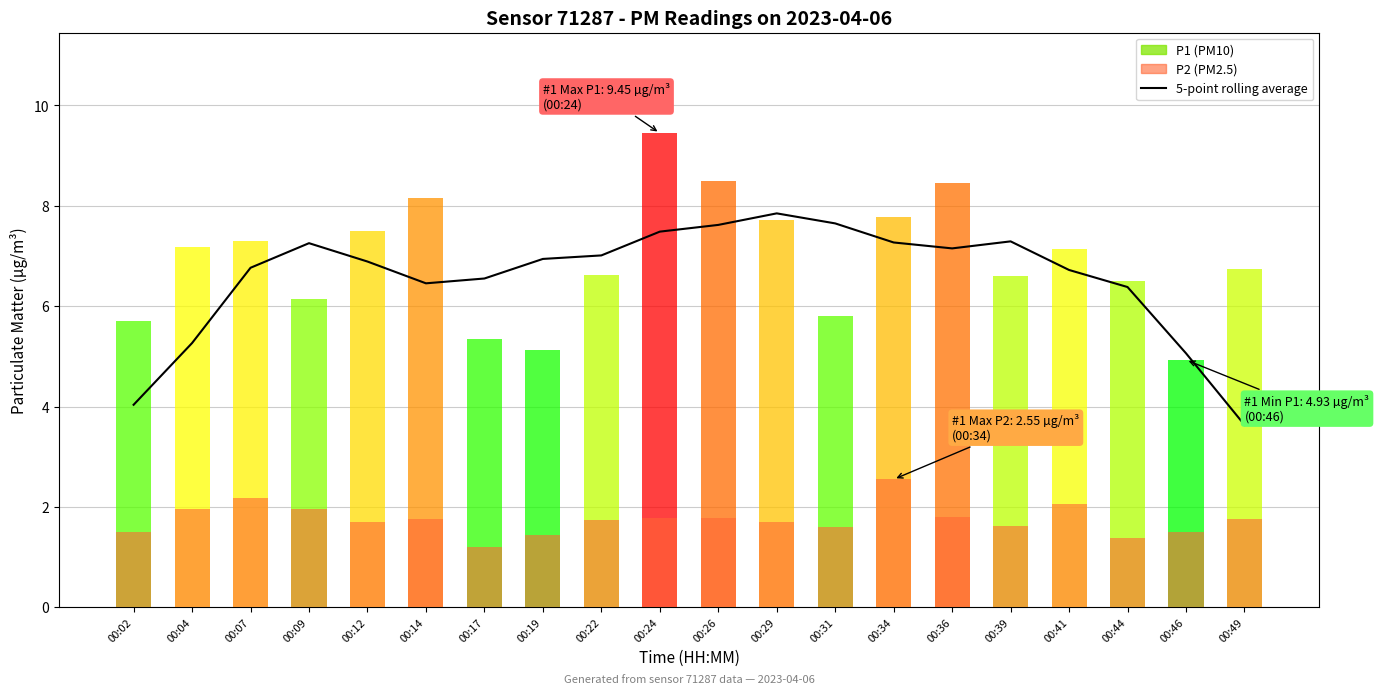

The value at 00:34 is 7.3. True or false?

True